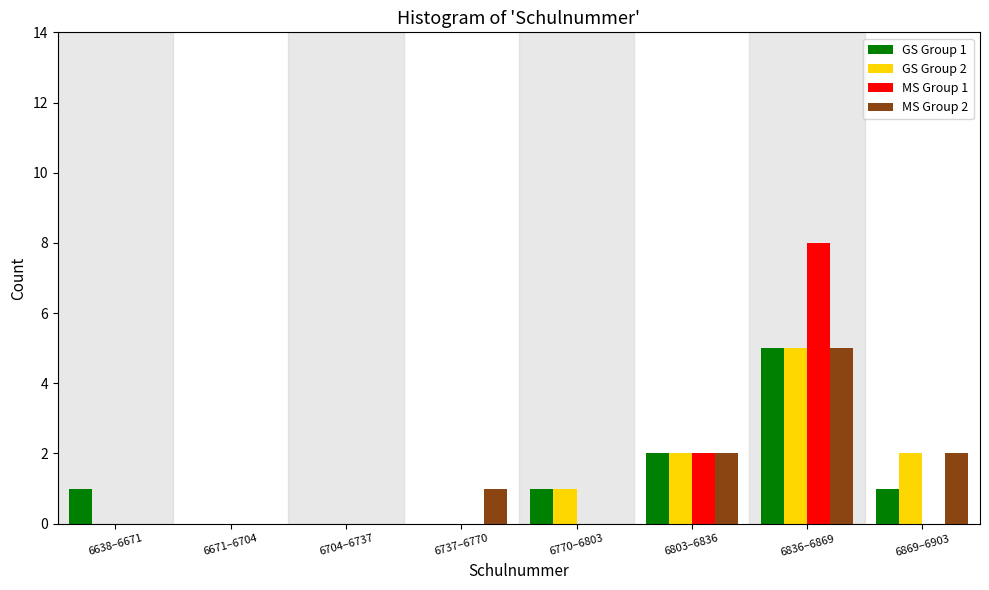

Is the value of MS Group 2 at 6737–6770 greater than the value of GS Group 2 at 6737–6770?

Yes